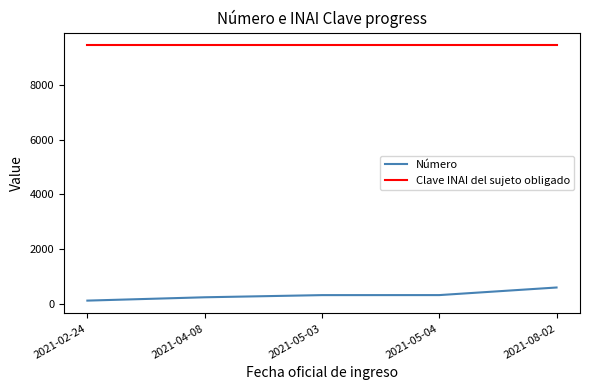

Is the value of Número at 2021-02-24 greater than the value of Clave INAI del sujeto obligado at 2021-05-04?

No